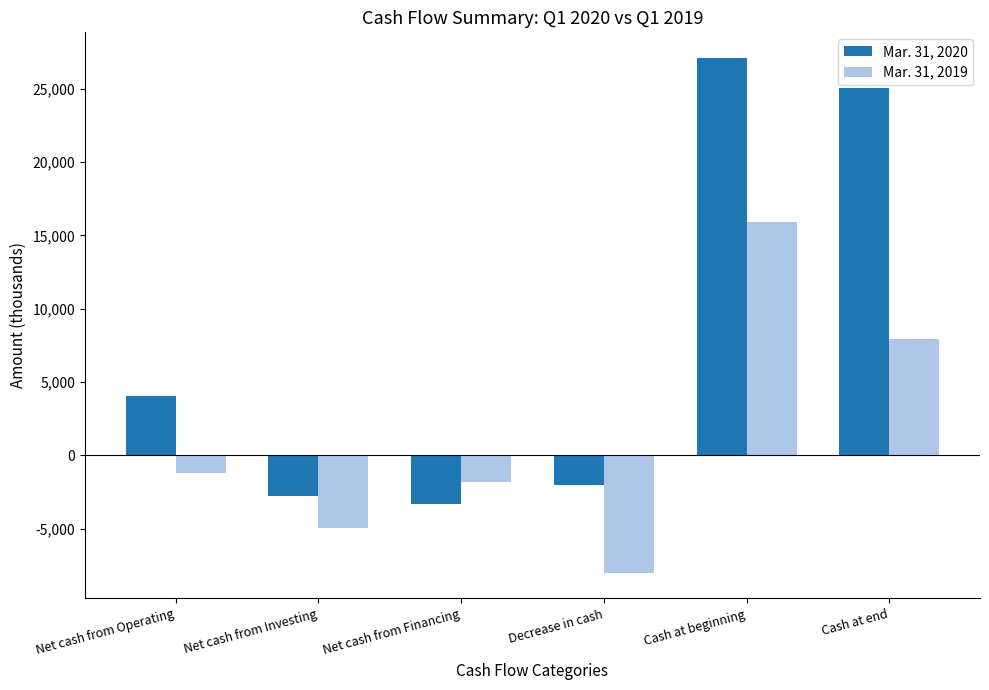

What is the maximum value shown in the chart?

27106